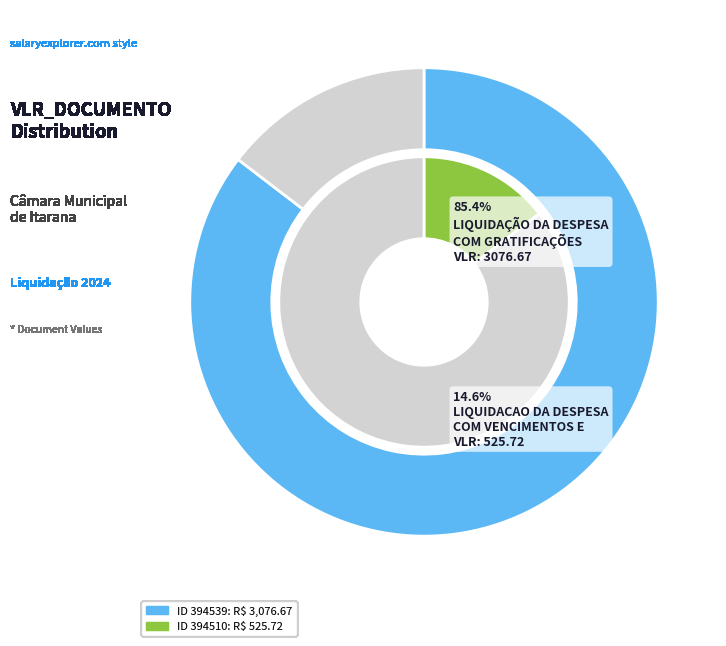

Is there a majority slice in this chart?

Yes